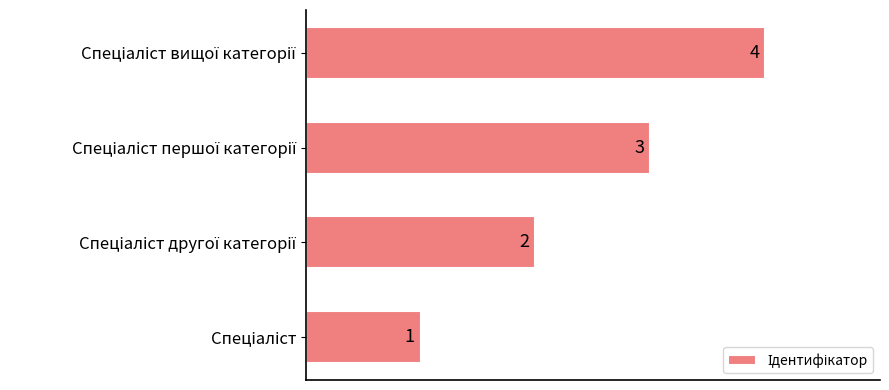

Are the bars horizontal?

Yes